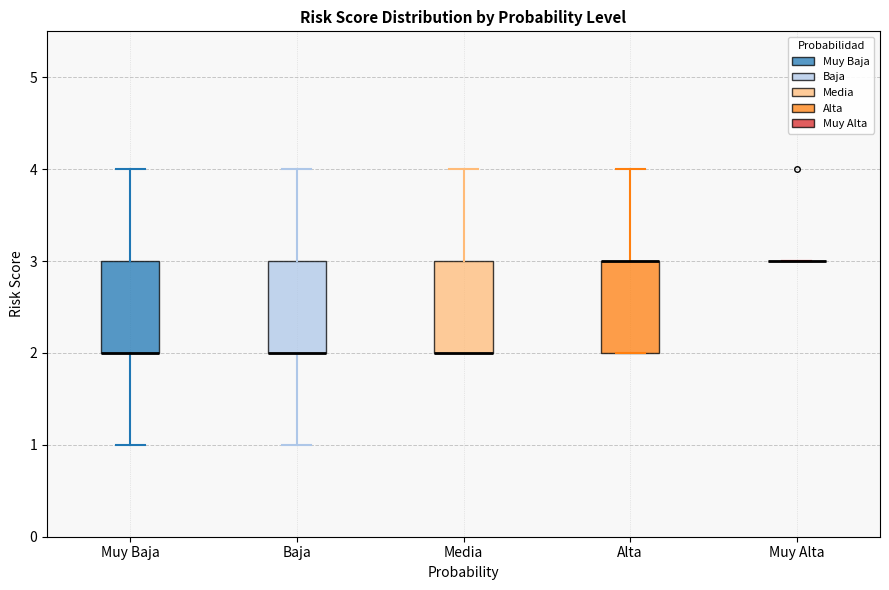

Reading left to right, transcribe this box plot: for each box, give where its median line is, the range the box spans, and where its two whiskers end, as read against the y-axis. The values are not printed on the chart, so give them approximately, as read against the axis.

Muy Baja: median 2 (drawn on the box's lower edge), box 2 to 3, whiskers 1 to 4
Baja: median 2 (drawn on the box's lower edge), box 2 to 3, whiskers 1 to 4
Media: median 2 (drawn on the box's lower edge), box 2 to 3, whiskers 2 to 4
Alta: median 3 (drawn on the box's upper edge), box 2 to 3, whiskers 2 to 4
Muy Alta: box collapsed to a line at 3, whiskers 3 to 3